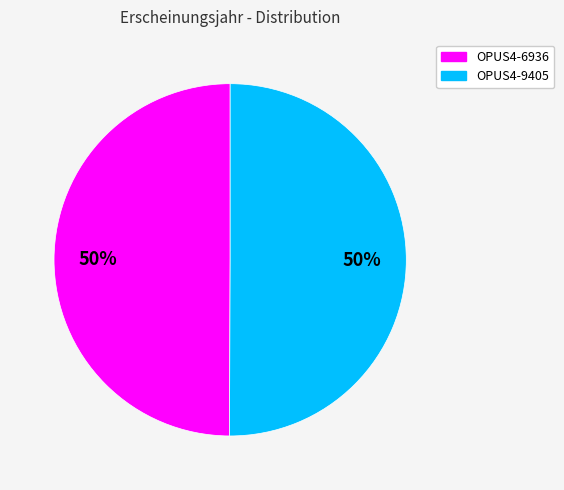

Count the number of slices in the pie.

2